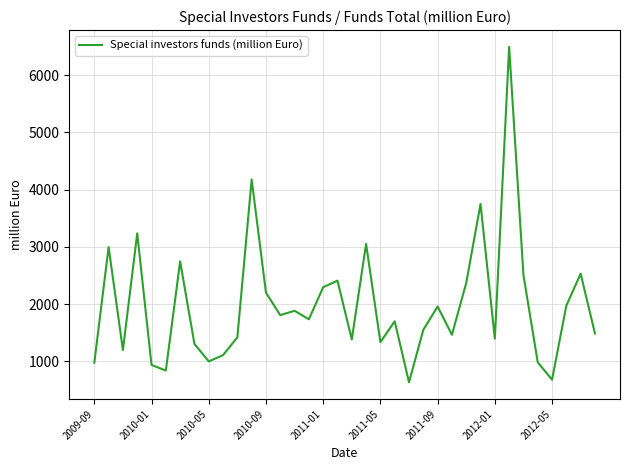

What is the minimum value shown in the chart?

635